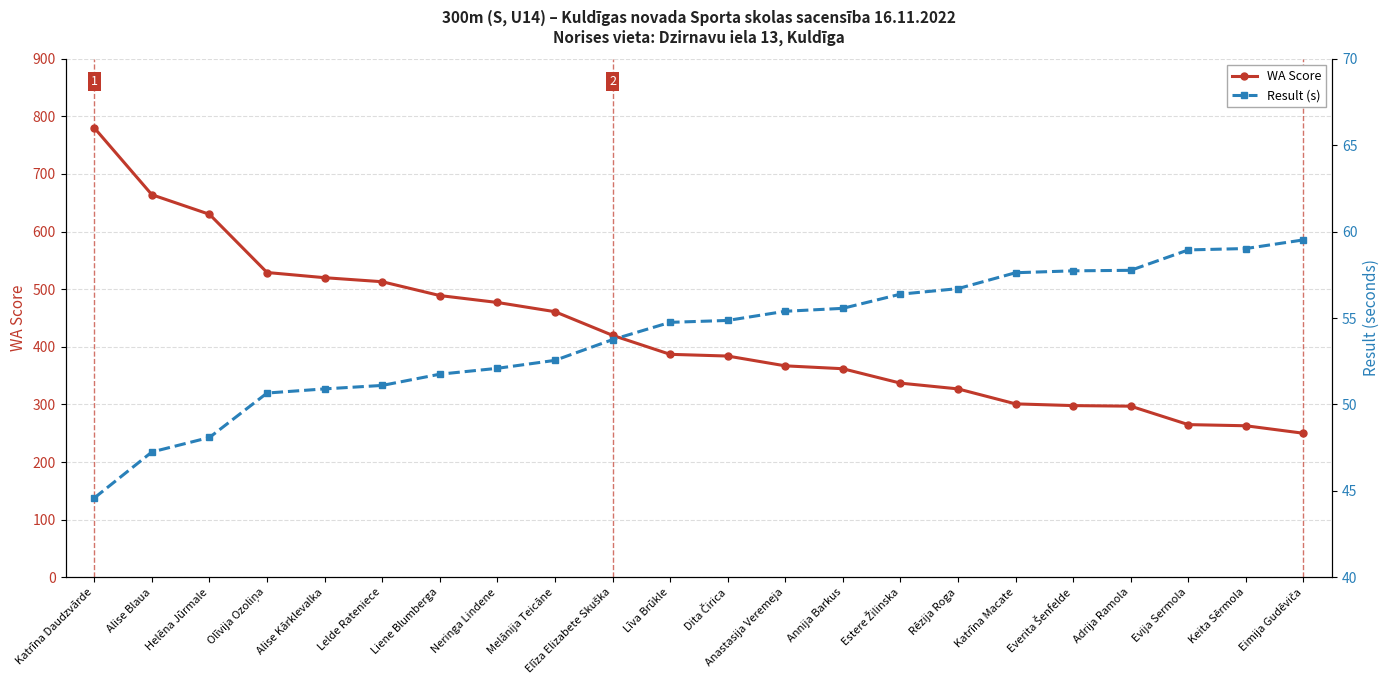

At Annija Barkus, list the series in order from largest to smallest.

WA Score, Result (s)